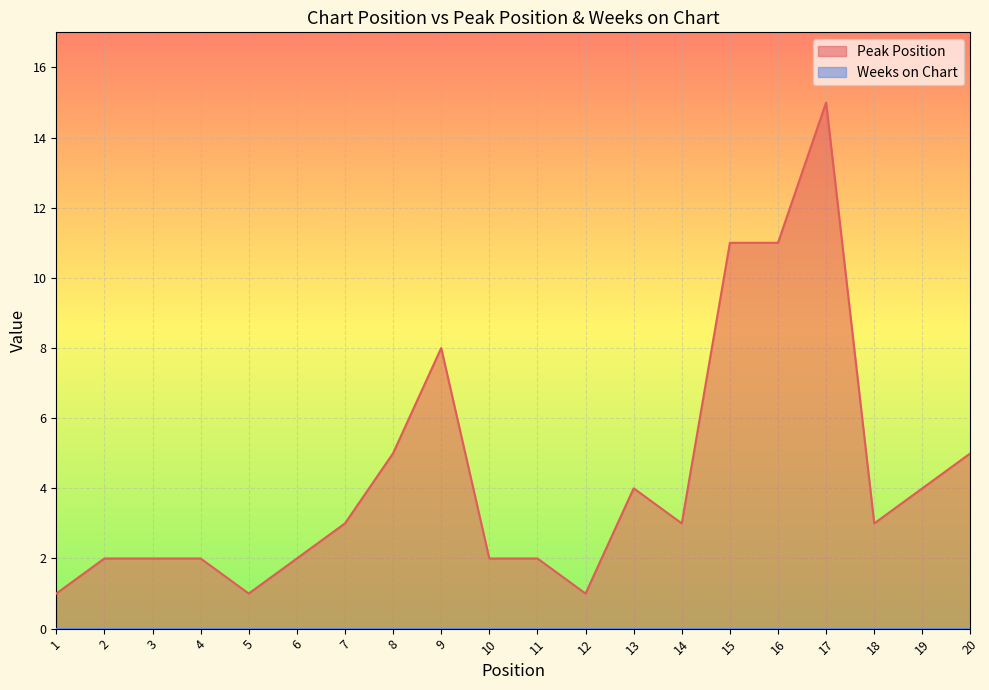

What is the value of the 3rd point from the left?

2